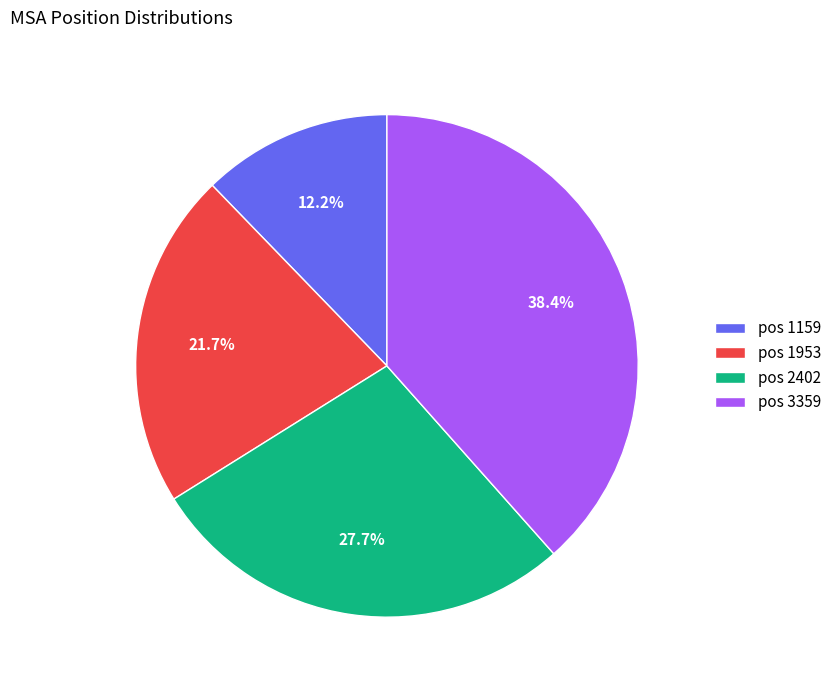

Rank the categories by value from lowest to highest.

pos 1159, pos 1953, pos 2402, pos 3359